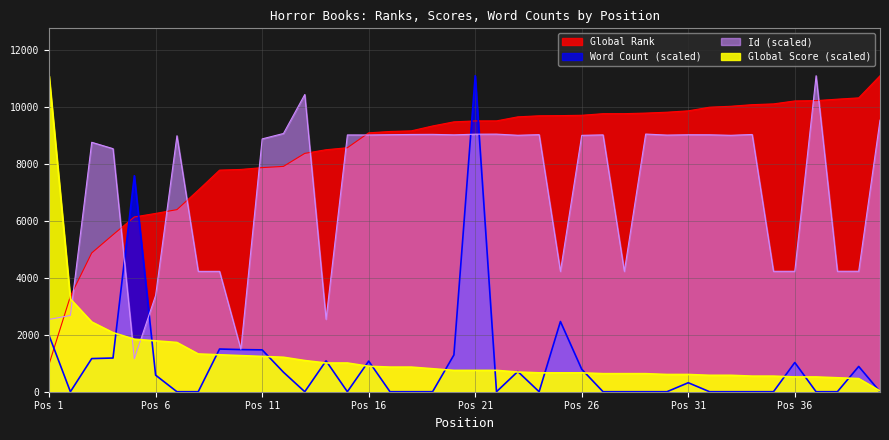

Between 23 and 31, which series saw the biggest shift?

Word Count